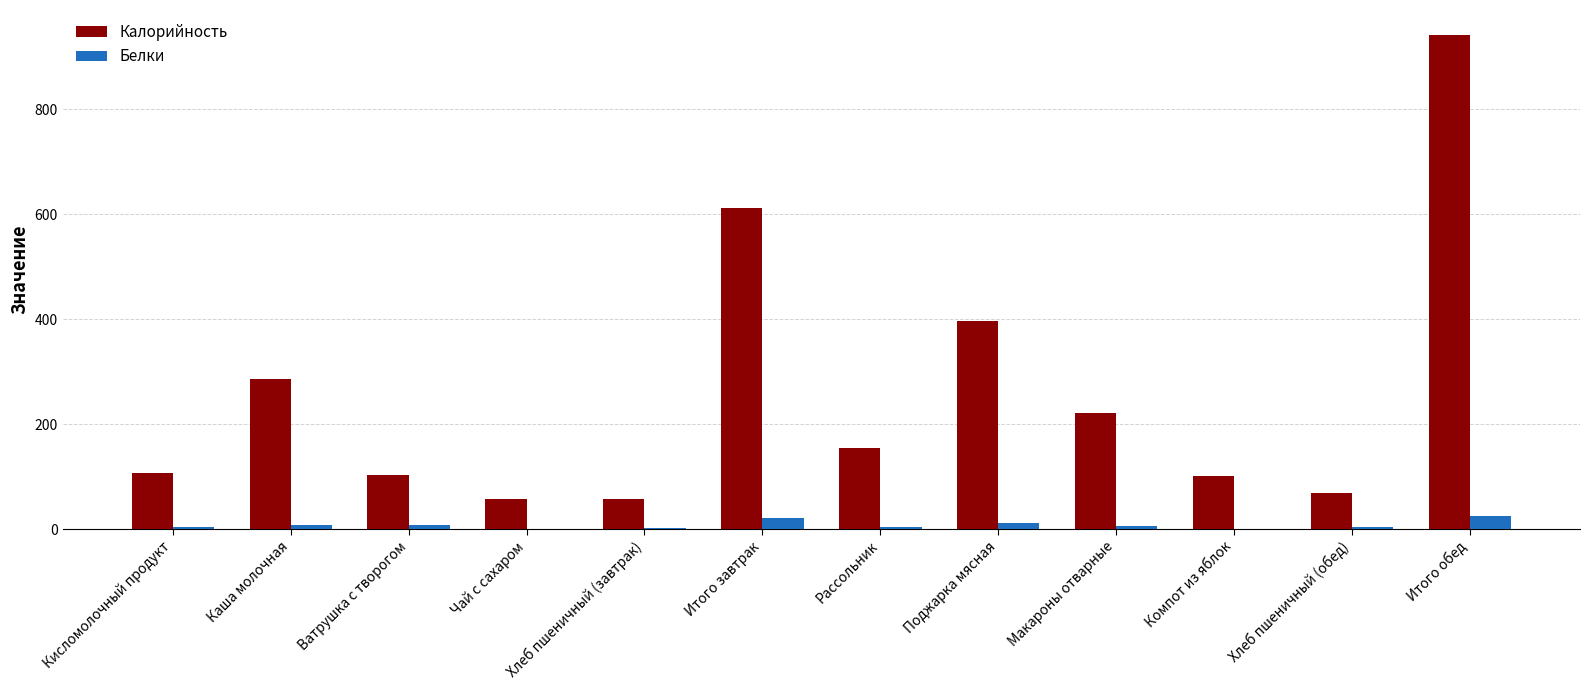

What is the sum of all Калорийность values?

3110.0